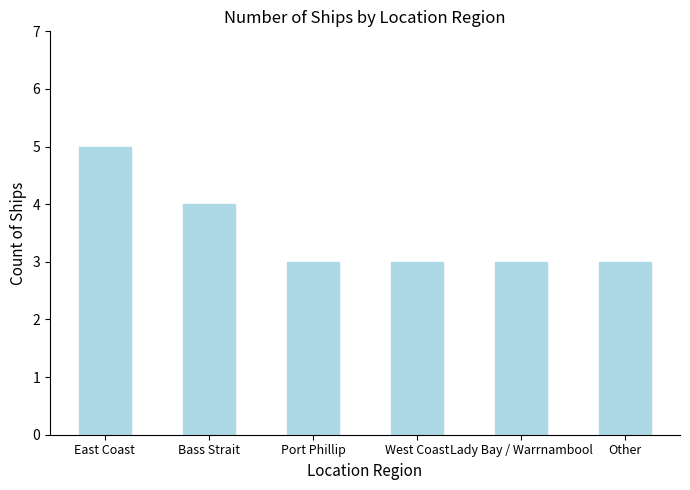

What is the sum of the values at West Coast and Port Phillip?

6